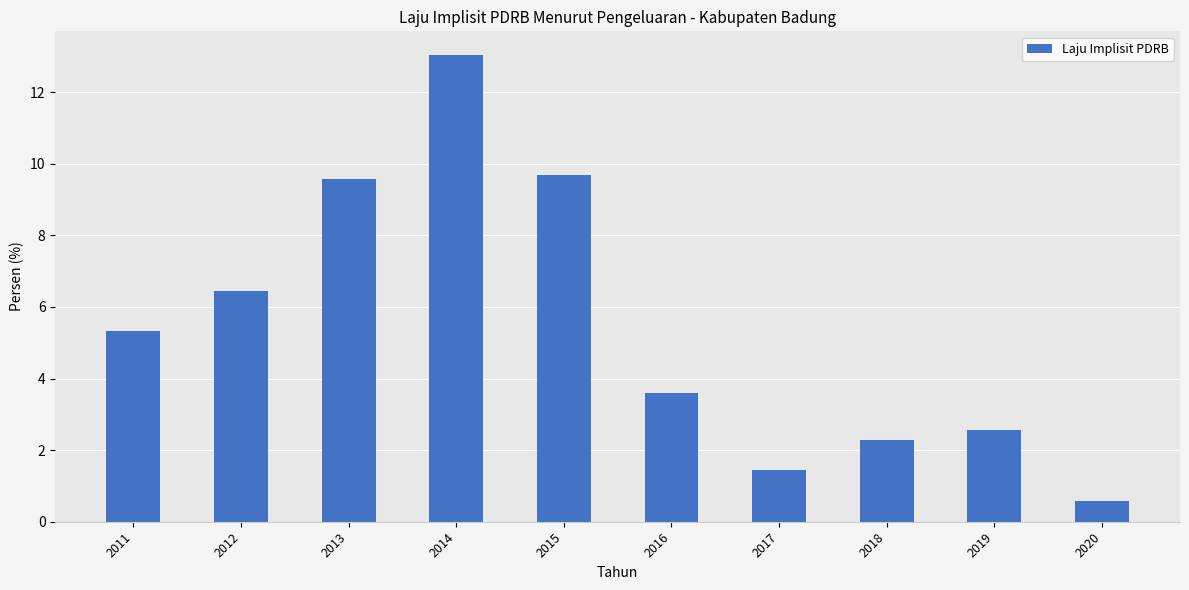

What is the ratio of the value at 2012 to the value at 2016?

1.8